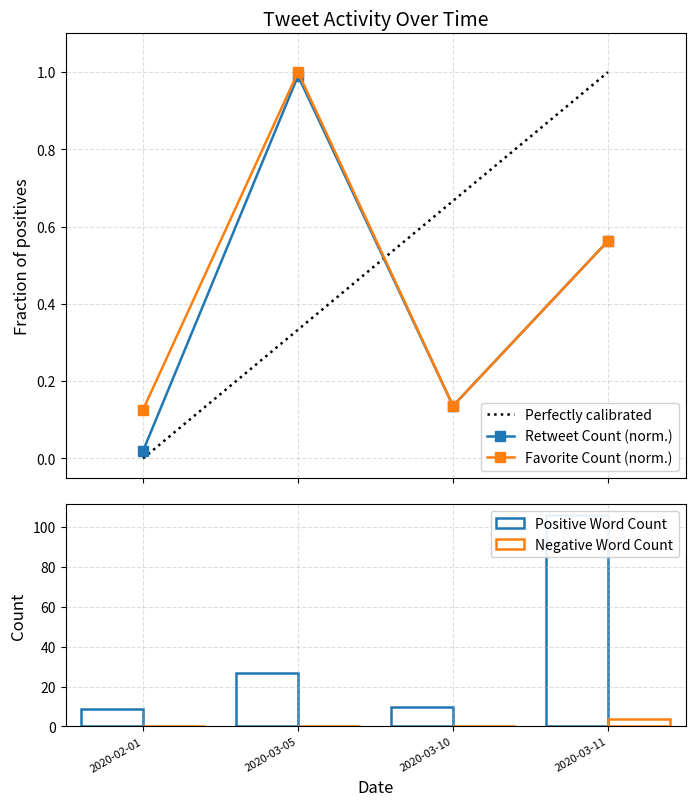

Between 2020-03-05 and 2020-03-10, which is larger?

2020-03-10